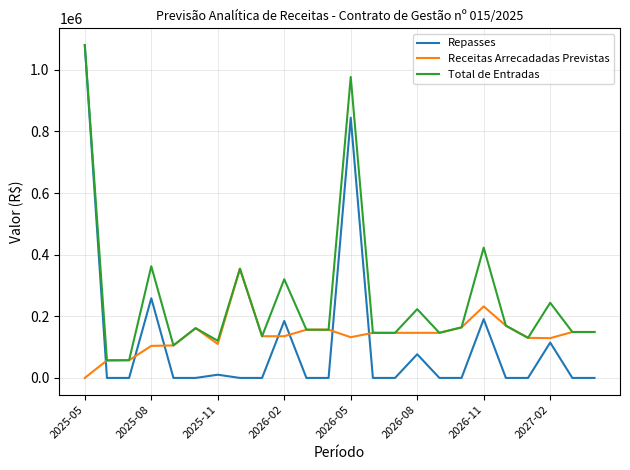

What is the maximum value shown in the chart?

1080331.8